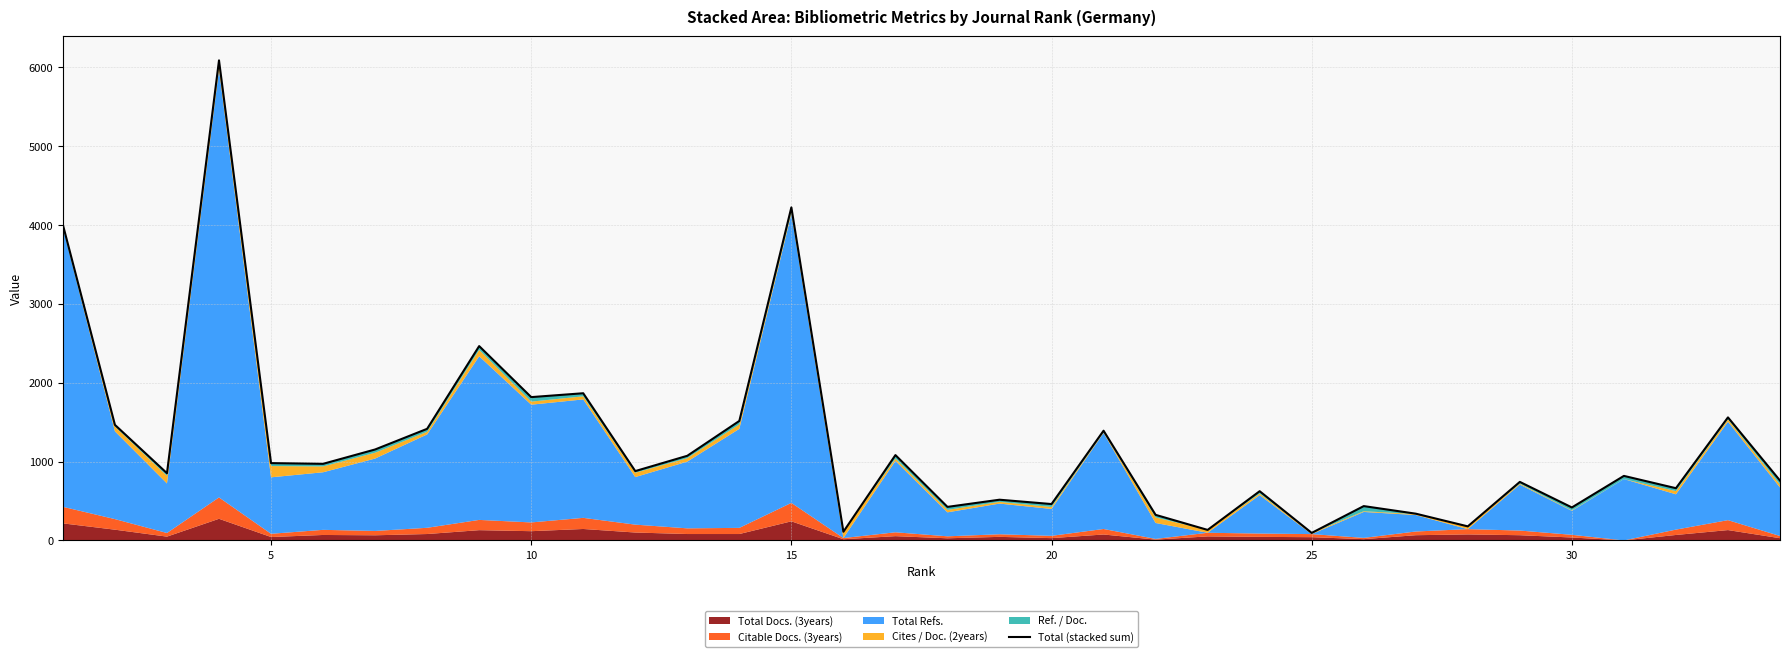

What is the difference between the maximum and minimum values?

5992